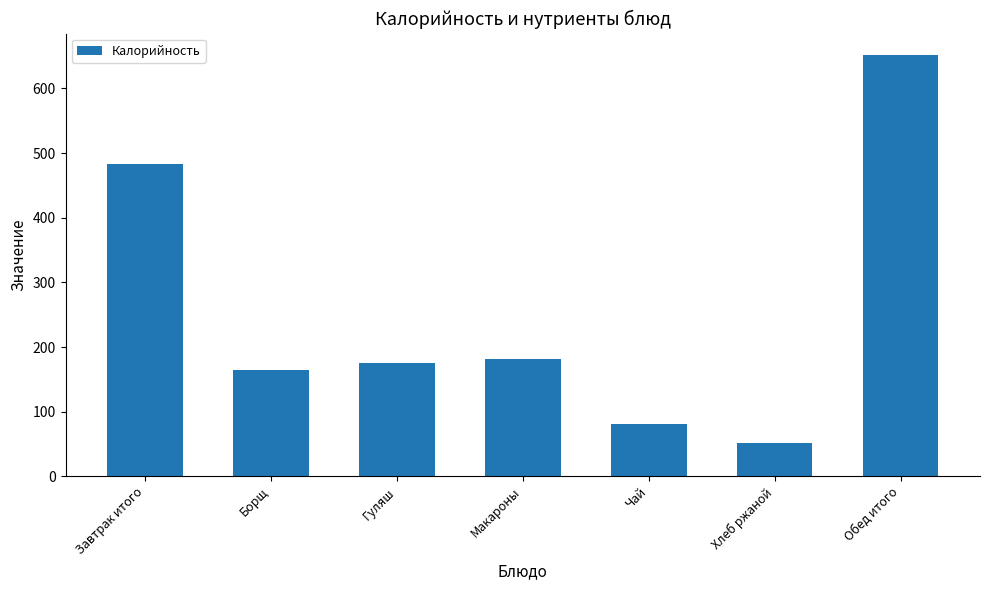

Between Завтрак итого and Хлеб ржаной, which is larger?

Завтрак итого